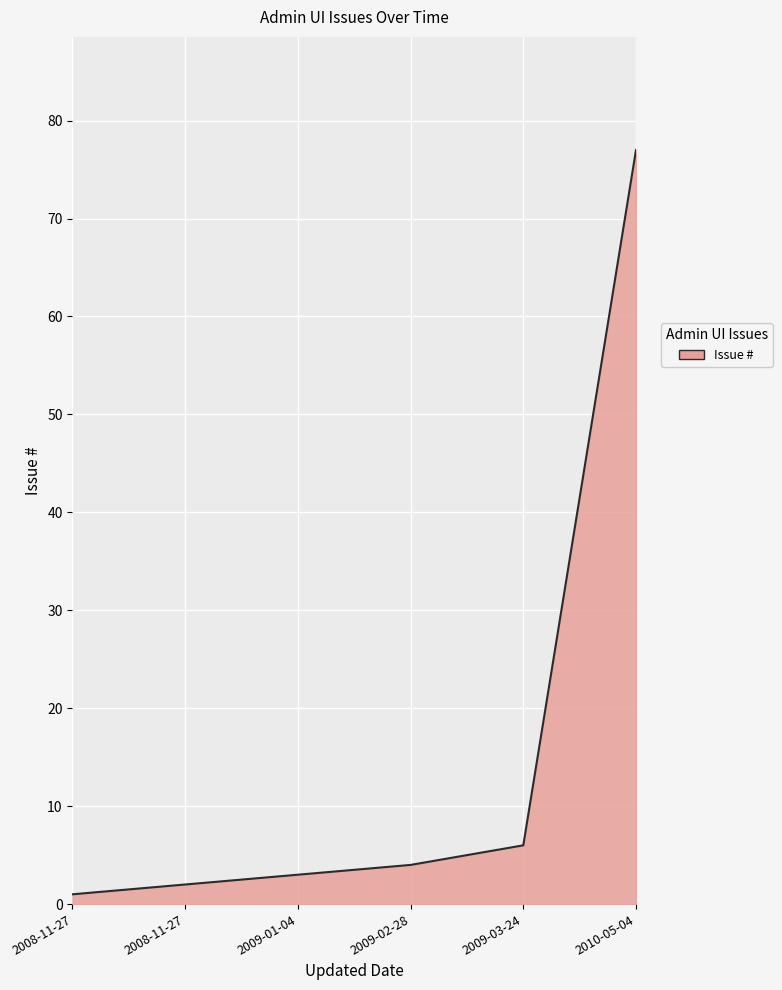

What is the greatest value displayed?

77